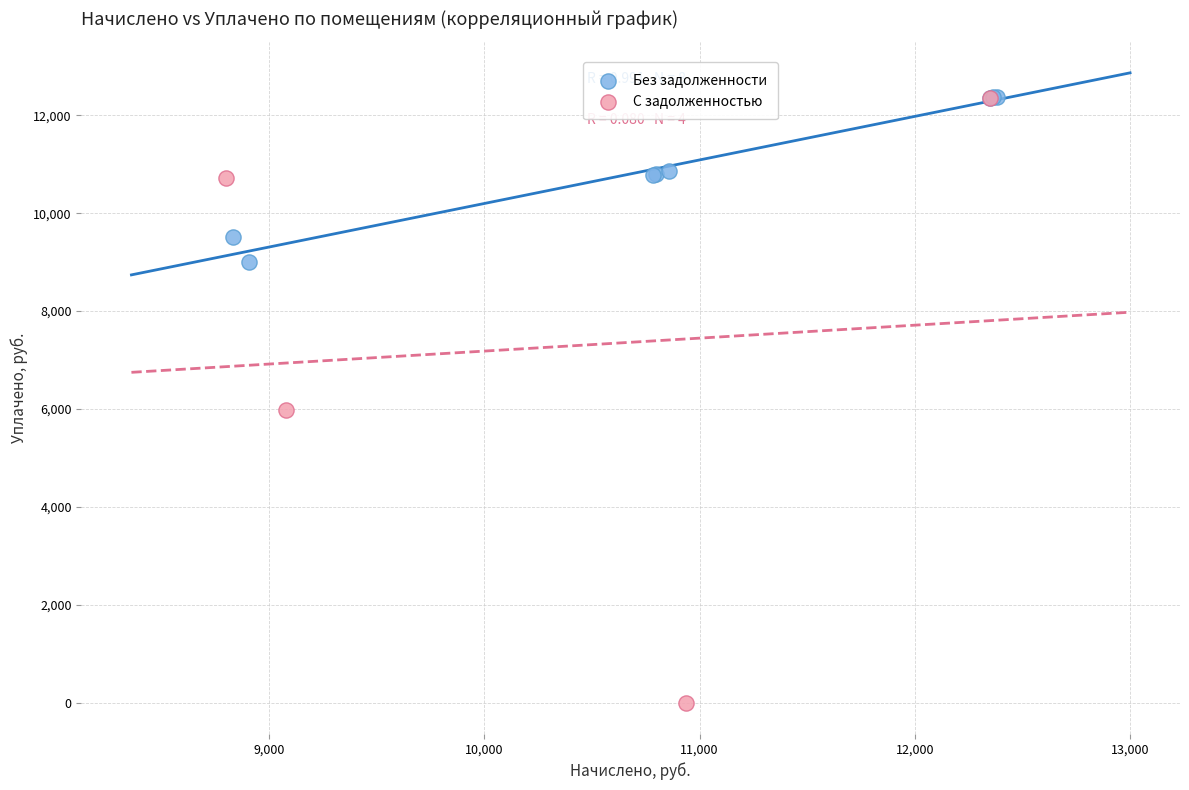

Which series contains the lowest Y value?

С задолженностью